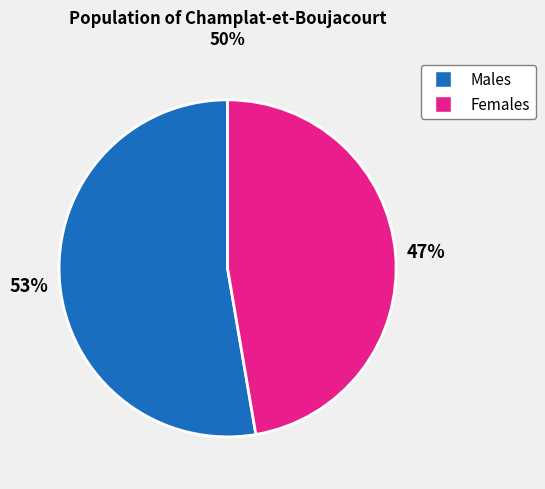

To the nearest percent, what is the average slice percentage?

50%